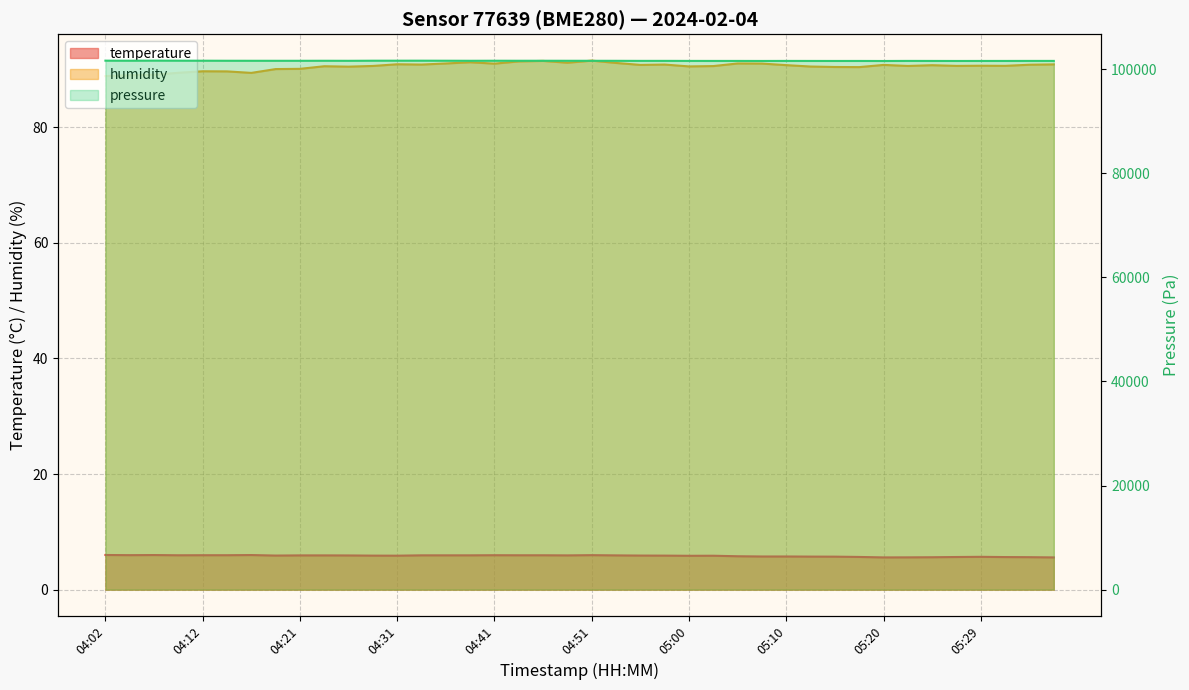

How many interior local peaks does the humidity series have?

11